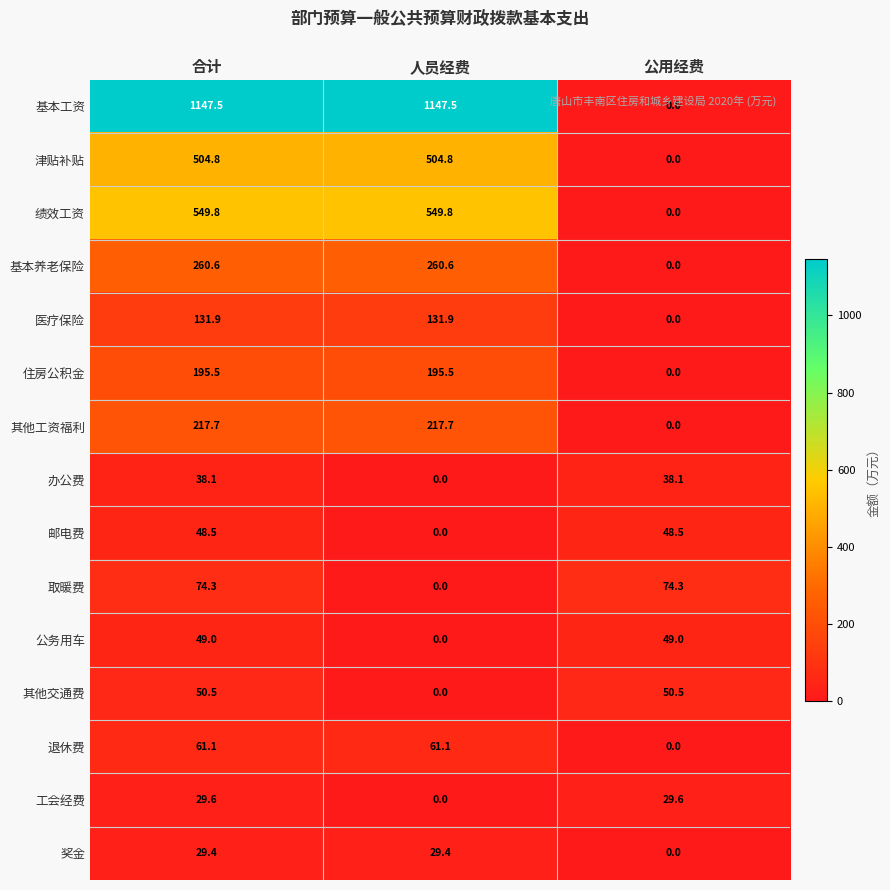

How many data points in 奖金 are above 29?

2